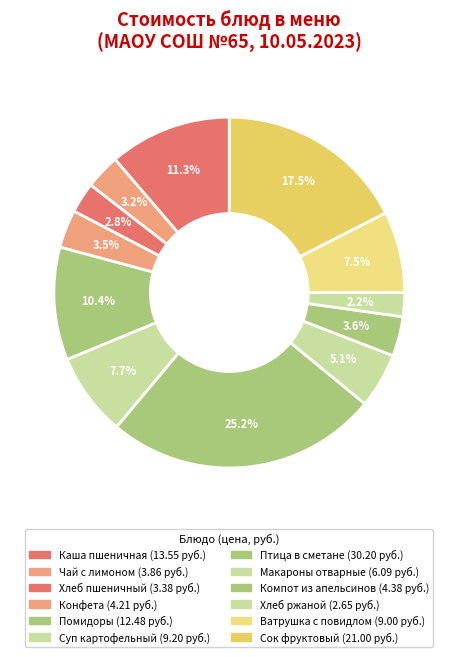

Is there any slice that represents more than half of the pie?

No